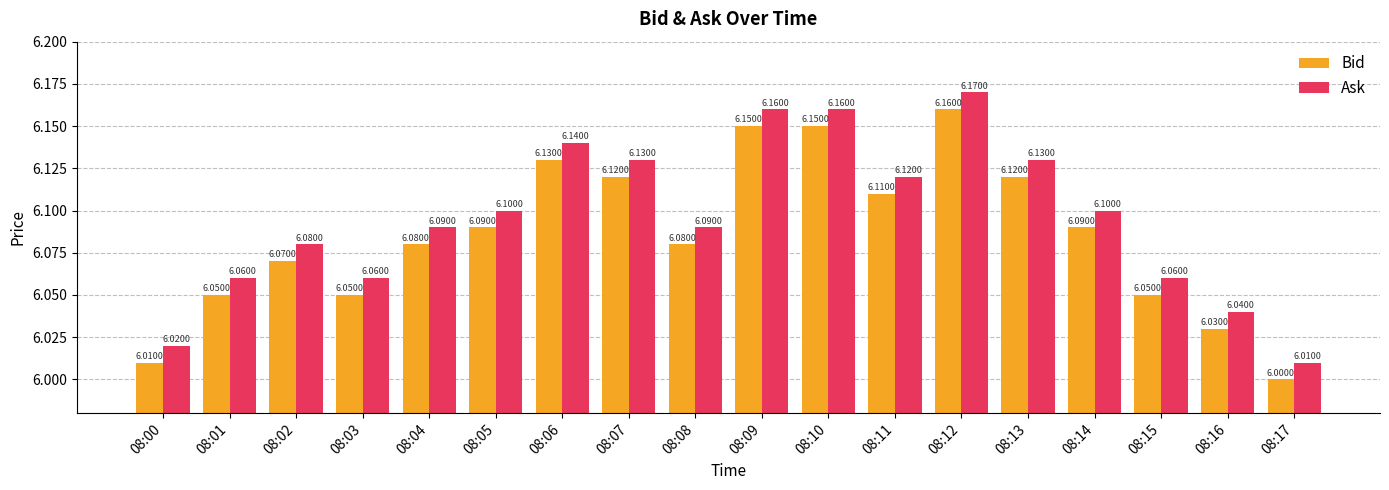

How many distinct data groups are displayed?

2